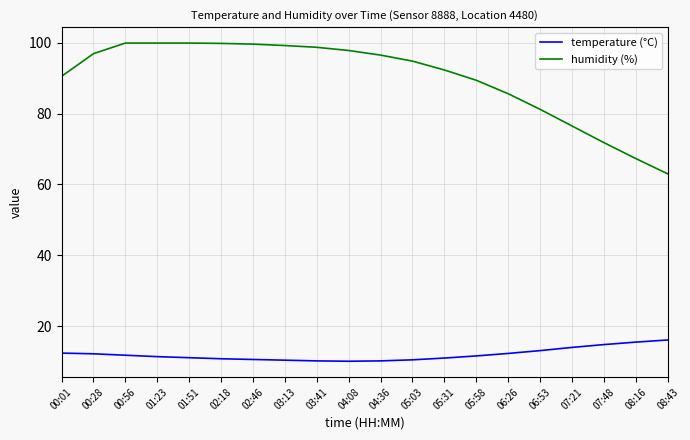

In temperature (°C), how many points are lower than both neighbors (excluding endpoints)?

1